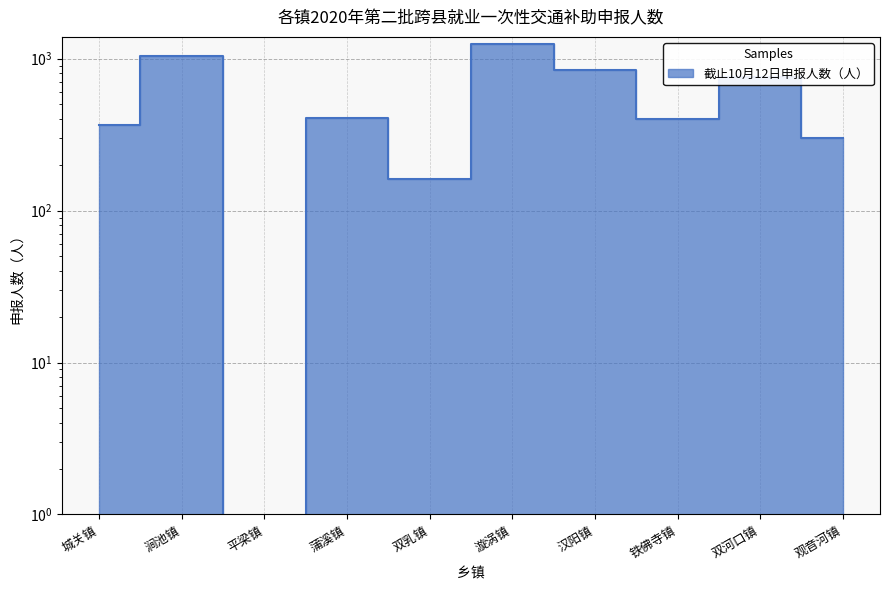

Rank the categories by value from lowest to highest.

平梁镇, 双乳镇, 观音河镇, 城关镇, 铁佛寺镇, 蒲溪镇, 双河口镇, 汉阳镇, 涧池镇, 漩涡镇